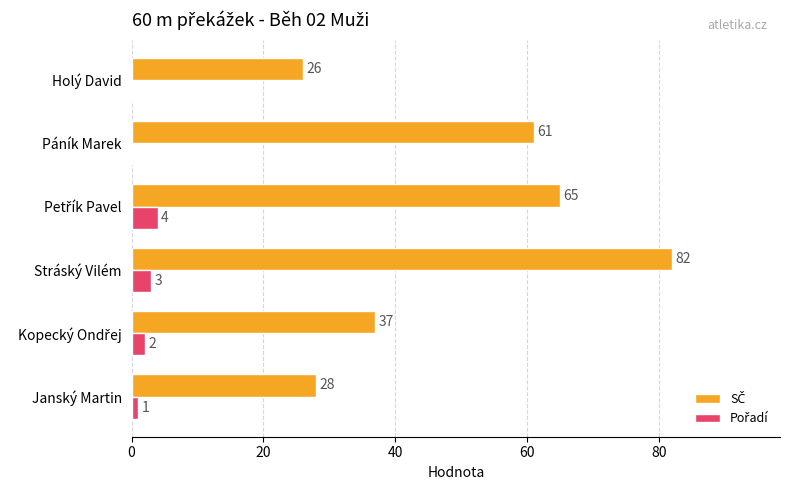

Reading right to left, what are all the values shown in this chart?

SČ: 26	61	65	82	37	28
Pořadí: 0	0	4	3	2	1